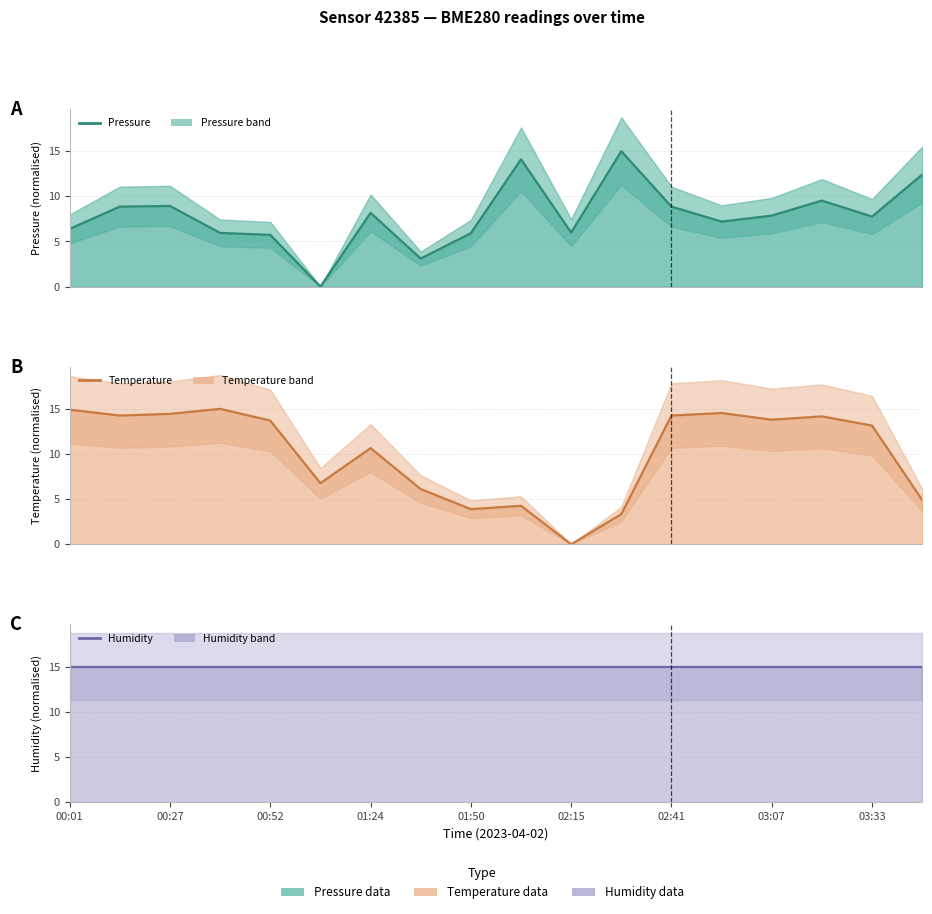

Which category has the lowest value across all series?

02:15